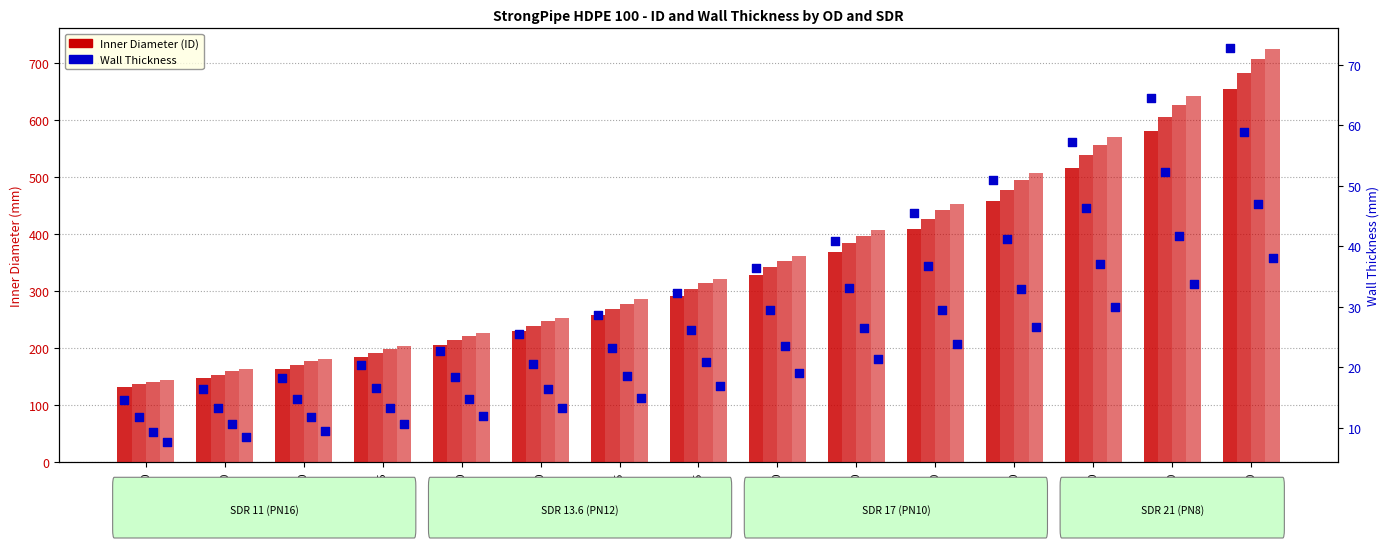

Which series reaches the maximum Y coordinate?

ID SDR21